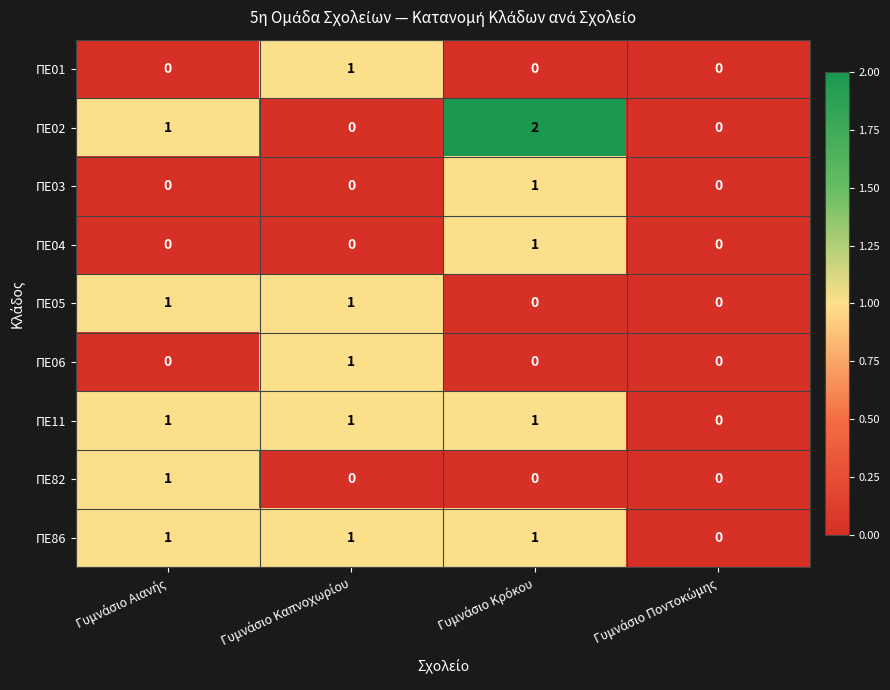

How many ΠΕ82 values are between 0 and 1?

4